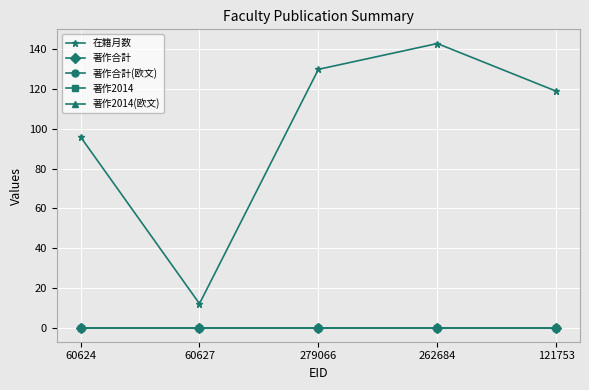

How many lines are shown in the chart?

5